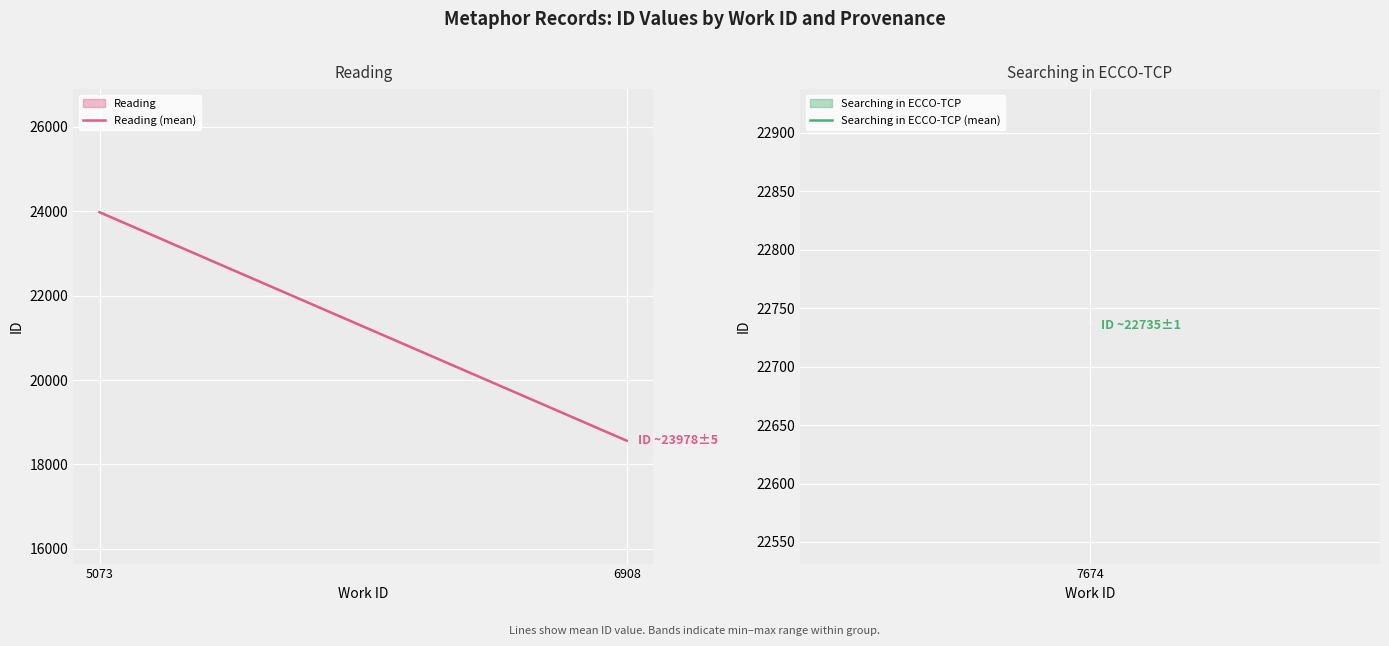

How many values exceed 23977?

1